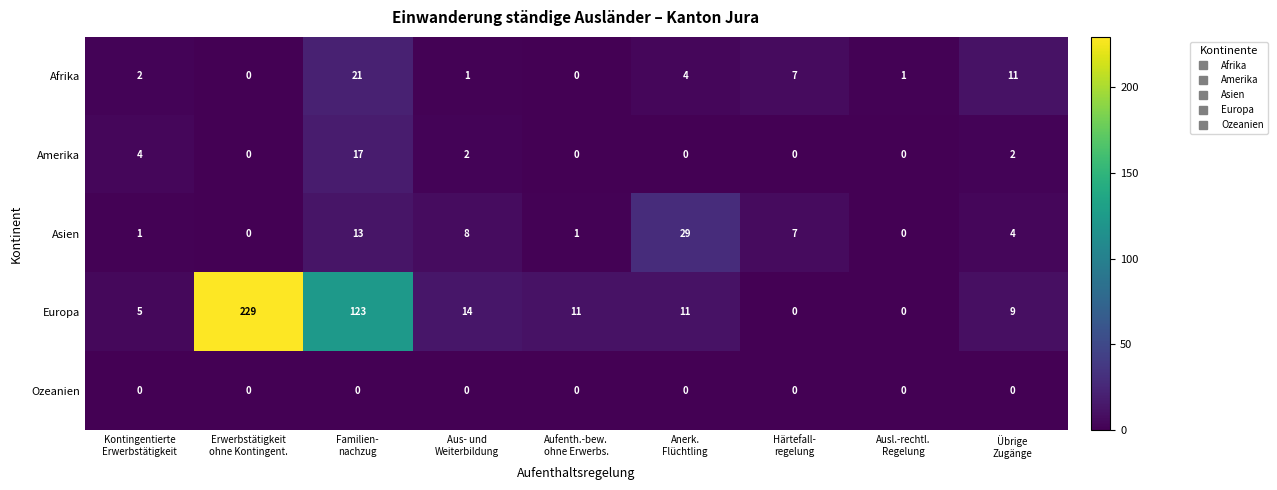

At how many categories does at least one series exceed 138?

1